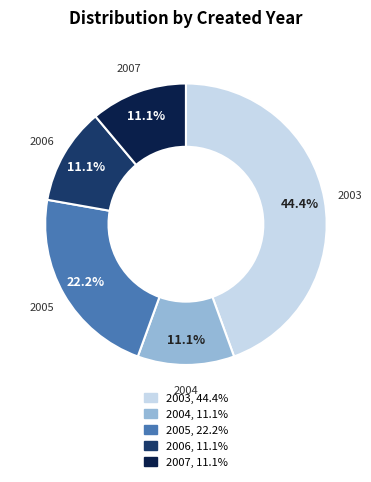

Does any single category account for the majority?

No